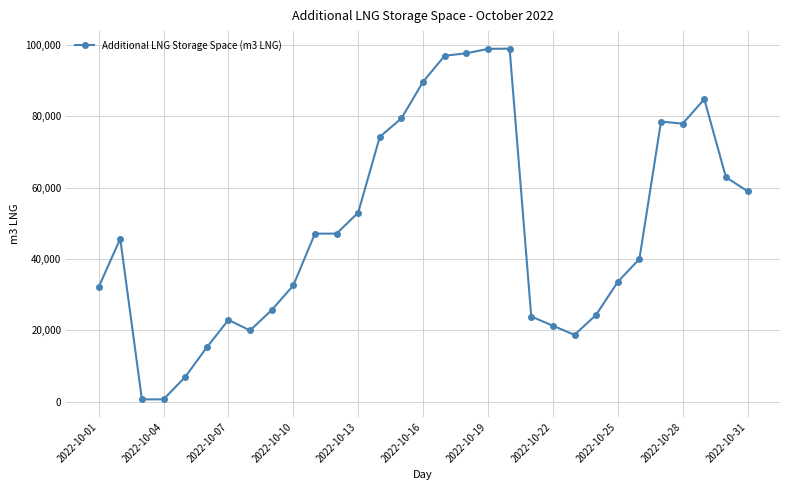

What is the value of the 14th point from the left?

74254.0